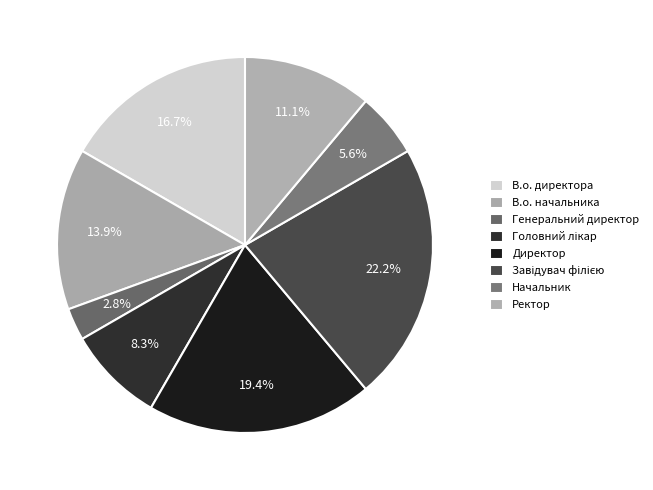

To the nearest percent, what is the difference between the largest and smallest slice percentages?

19%